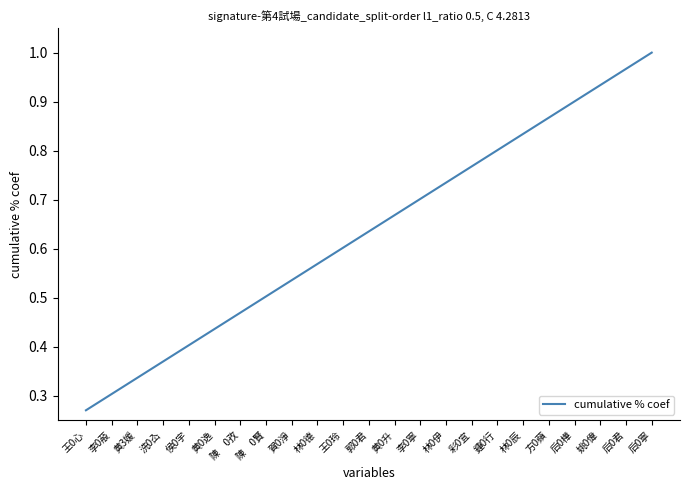

Which category has the highest value across all series?

后0寧